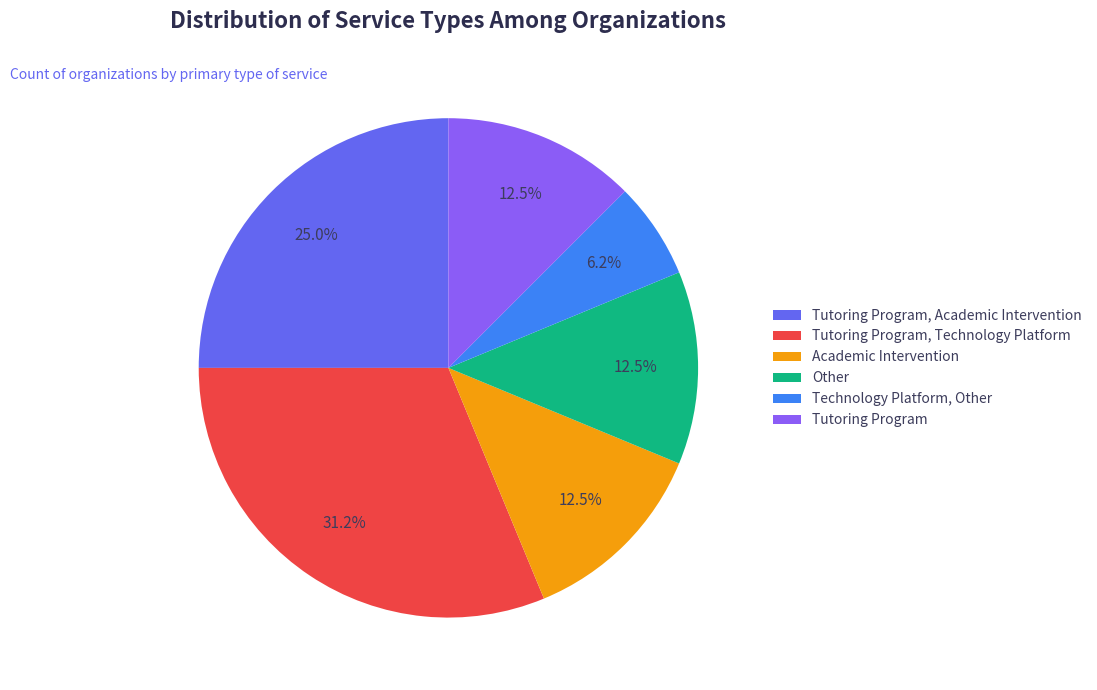

What is the smallest slice in the pie chart?

Technology Platform, Other